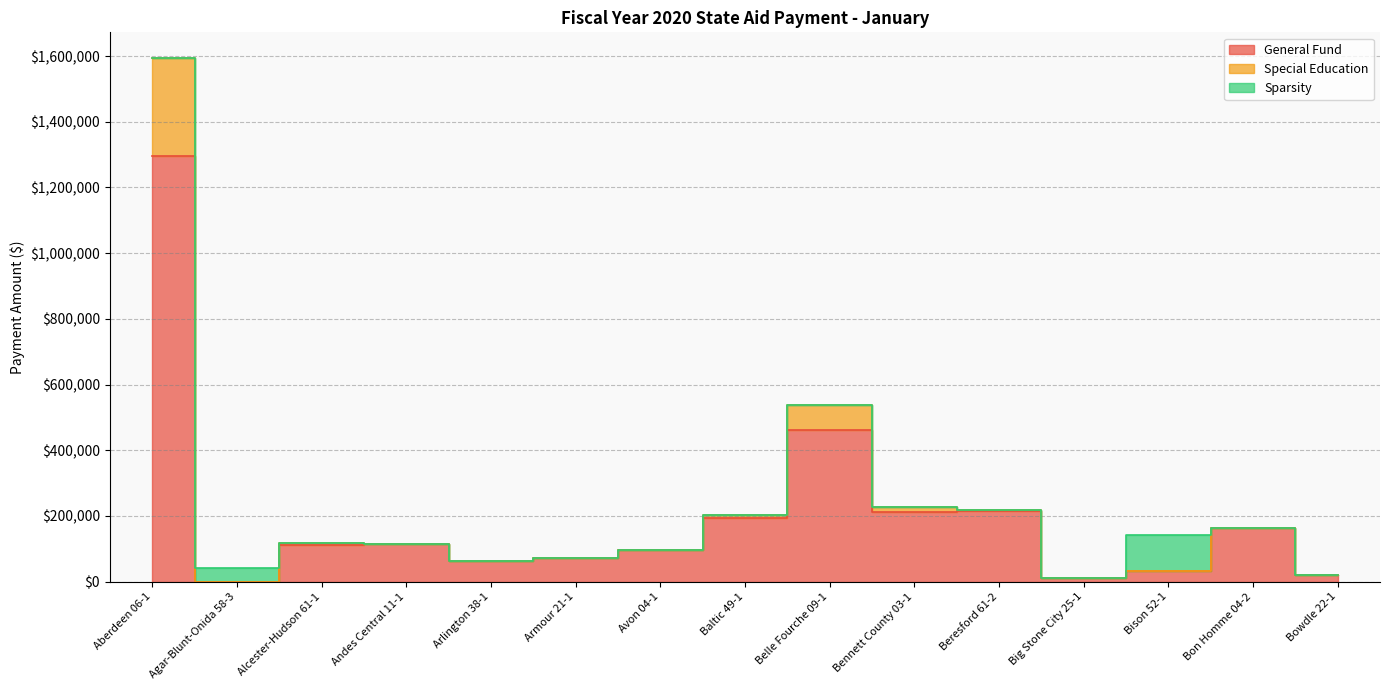

The value of Special Education at Belle Fourche 09-1 is 537766. True or false?

True